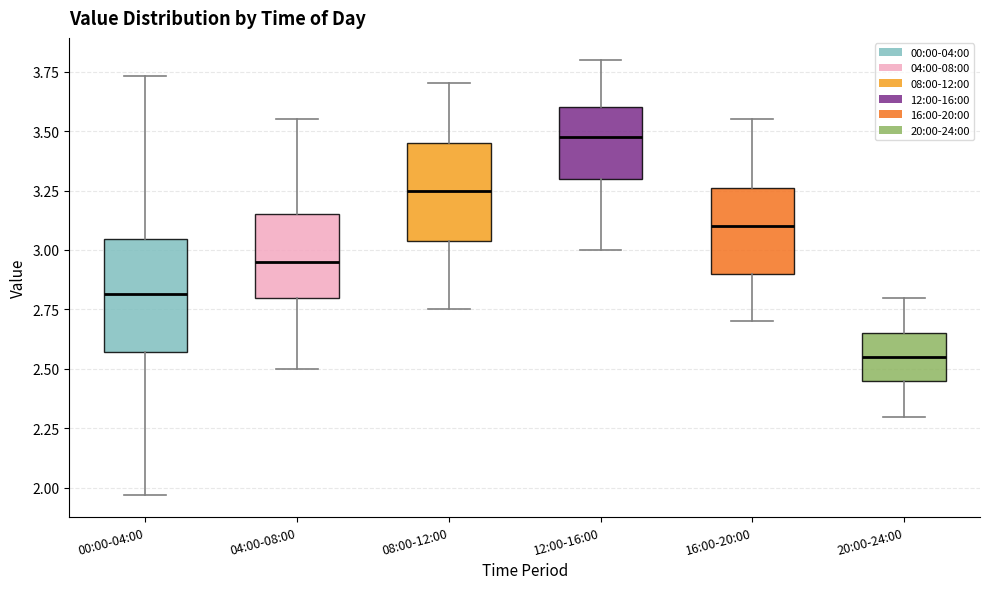

Which box is the tallest, from its lower edge to its upper edge?

00:00-04:00